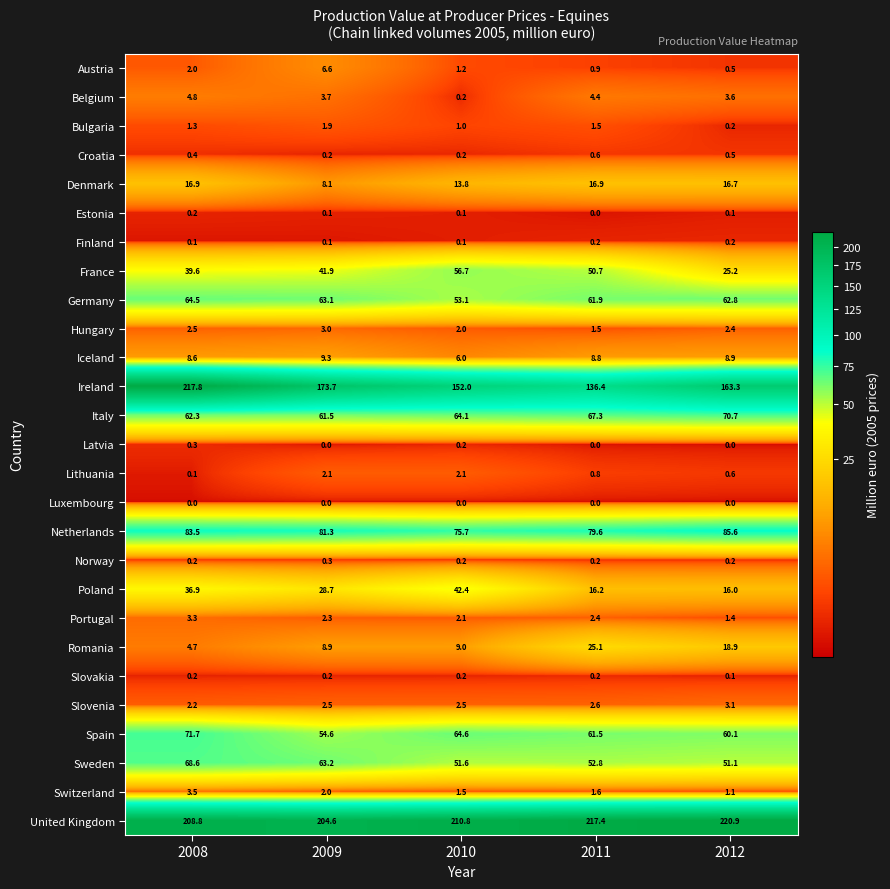

Count the number of data series in this chart.

27